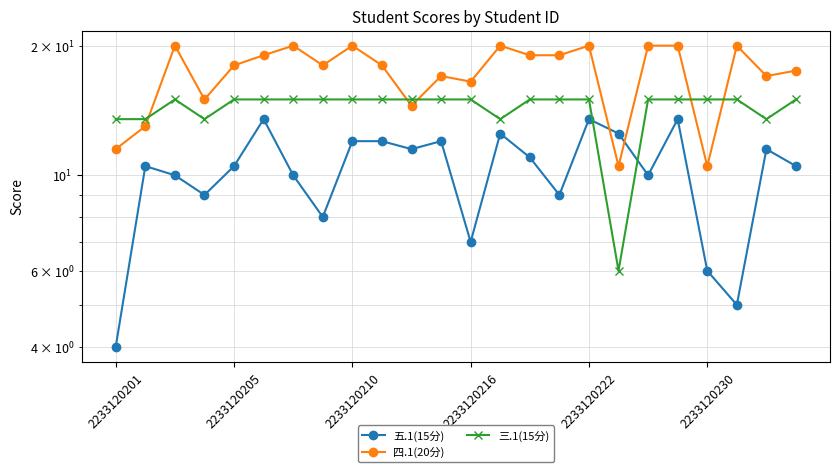

How many interior local valleys does the 五.1(15分) series have?

7